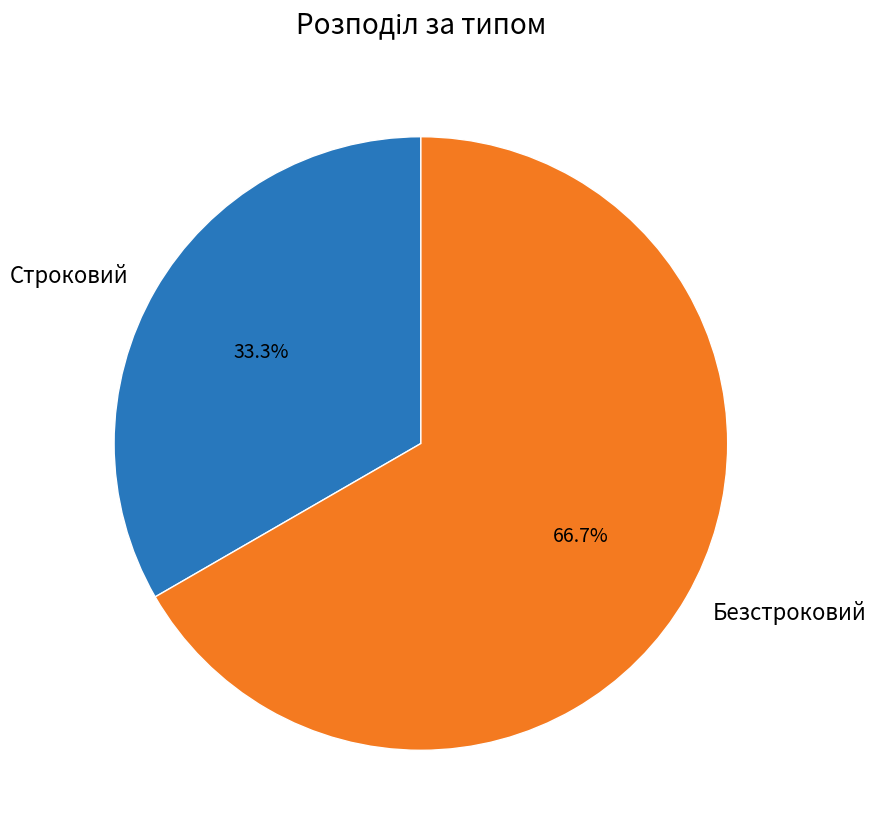

Which slice represents more than half of the pie?

Безстроковий